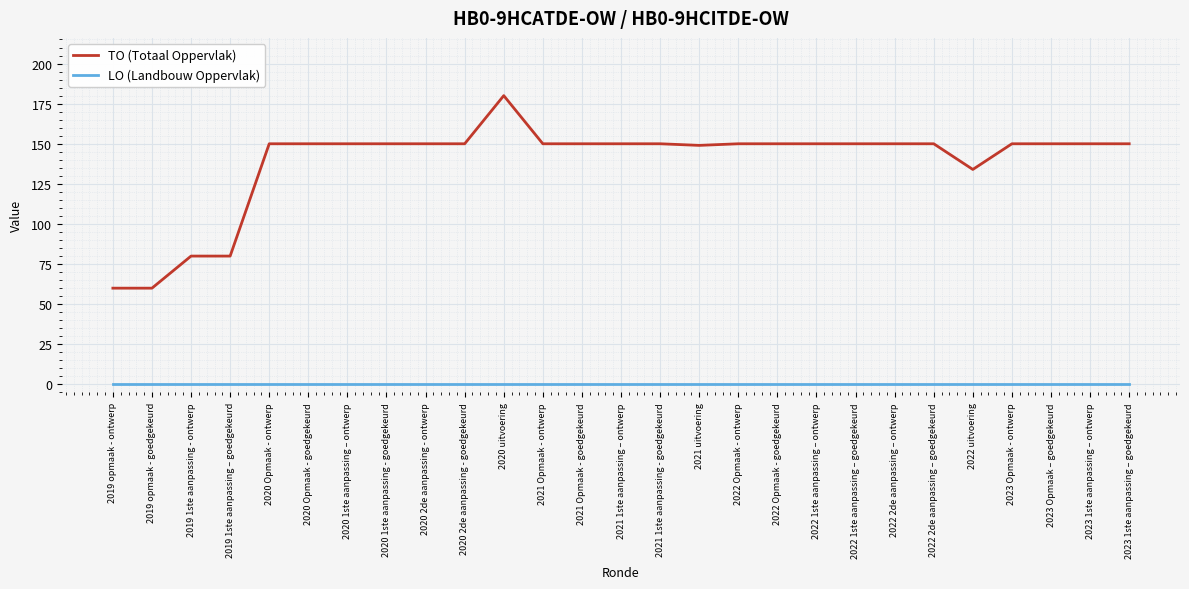

Rank the series at 2022 2de aanpassing – goedgekeurd from highest to lowest value.

TO (Totaal Oppervlak), LO (Landbouw Oppervlak)